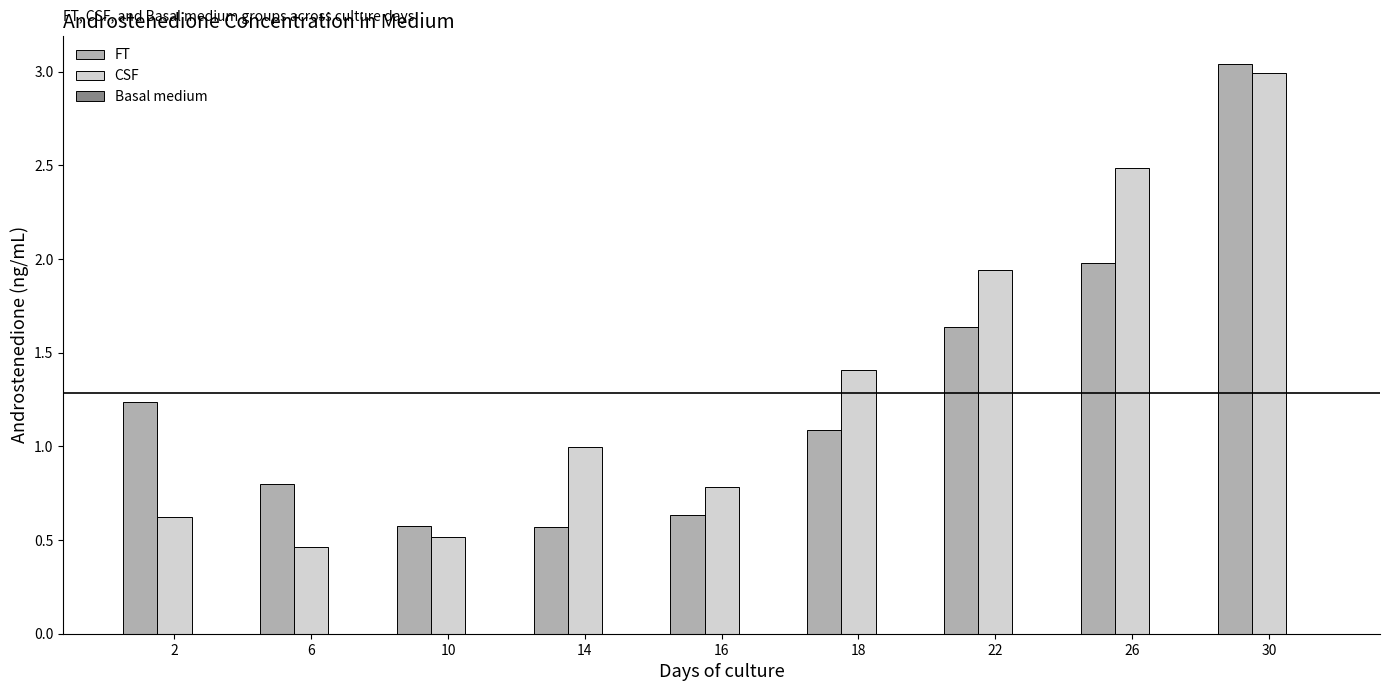

The value of FT at 18 is 1.1. True or false?

True